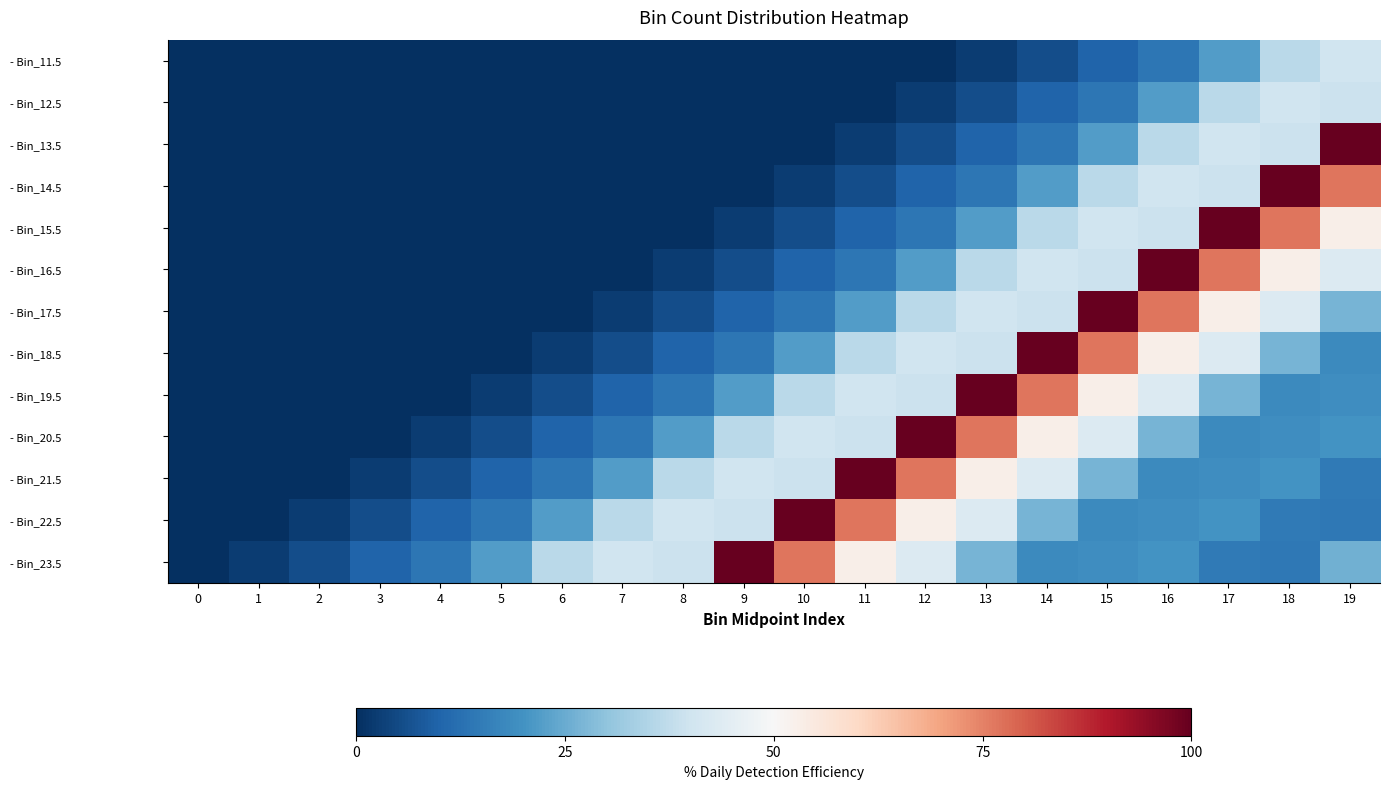

Rank the series at 17 from highest to lowest value.

- Bin_15.5, - Bin_16.5, - Bin_17.5, - Bin_18.5, - Bin_13.5, - Bin_14.5, - Bin_12.5, - Bin_19.5, - Bin_11.5, - Bin_22.5, - Bin_21.5, - Bin_20.5, - Bin_23.5